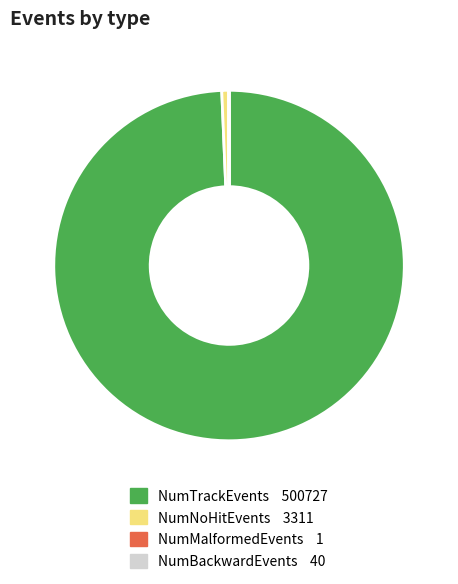

Which slice is the largest?

NumTrackEvents